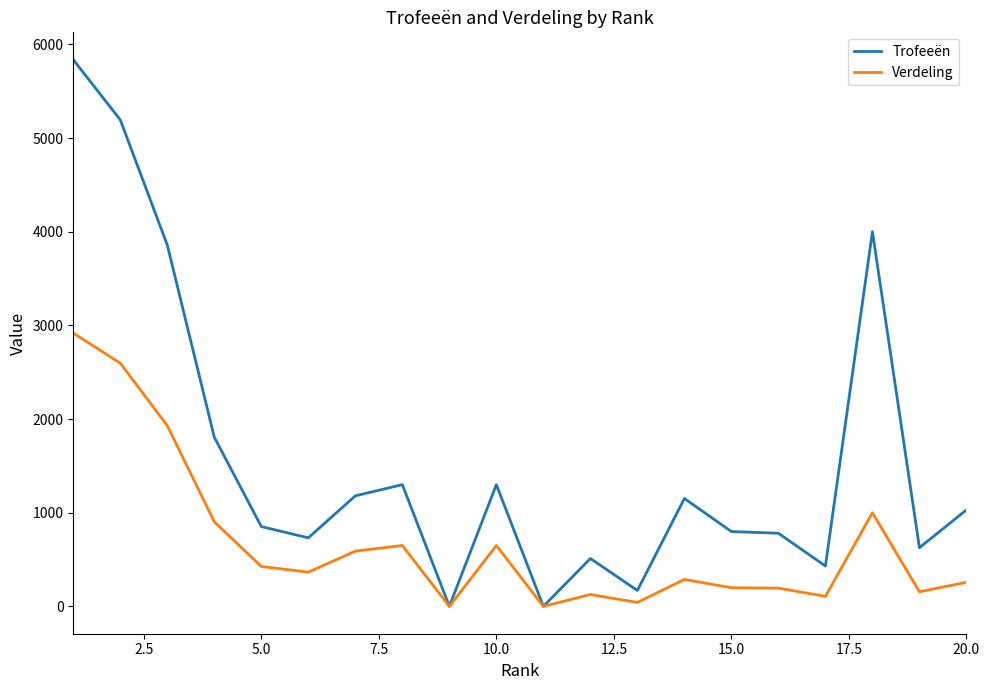

Which series has the largest total across all categories?

Trofeeën